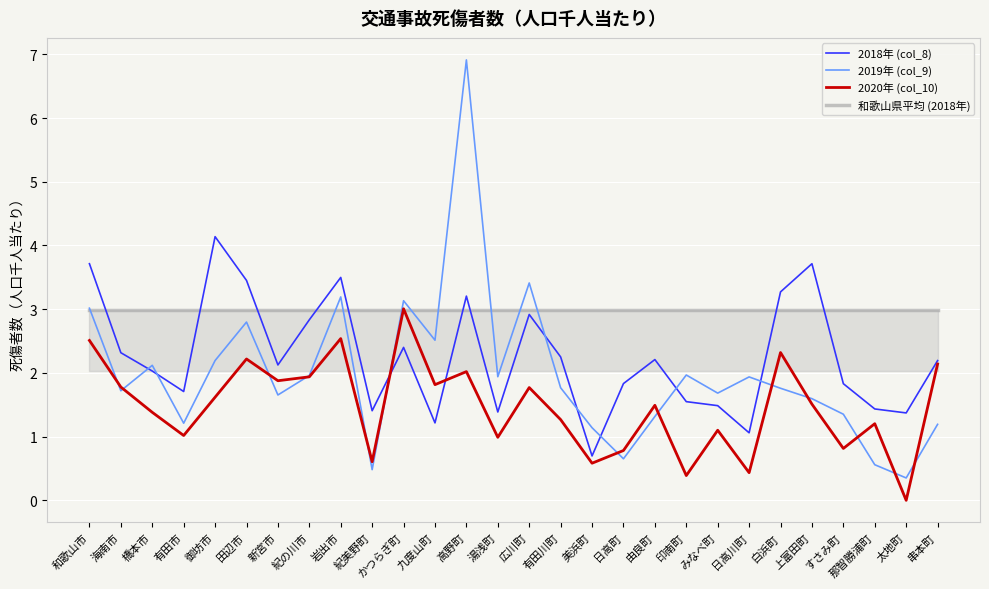

Between which two adjacent categories do 和歌山県平均 (2018年) and 2018年 (col_8) first intersect?

和歌山市 and 海南市